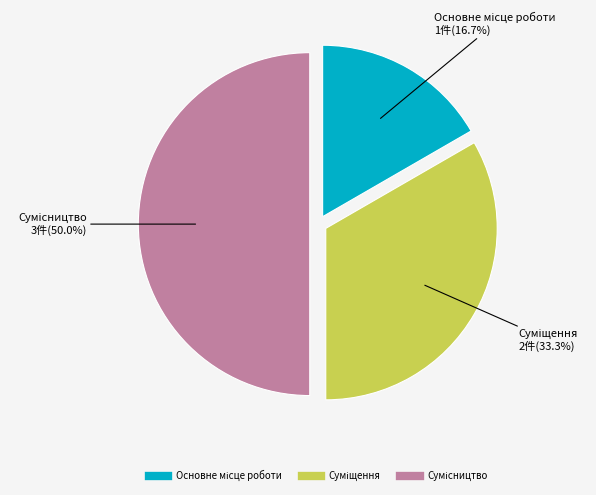

To the nearest percent, what is the difference between the largest and smallest slice percentages?

33%